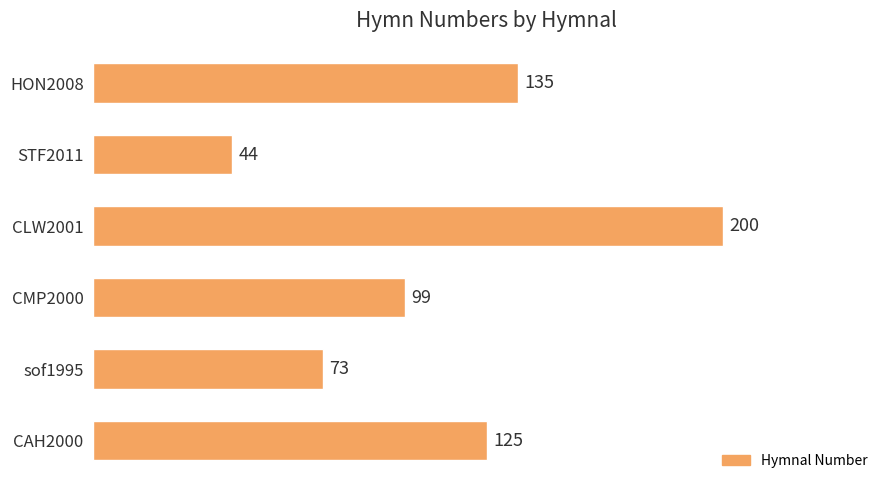

The chart shows a value of 125 at CAH2000. True or false?

True